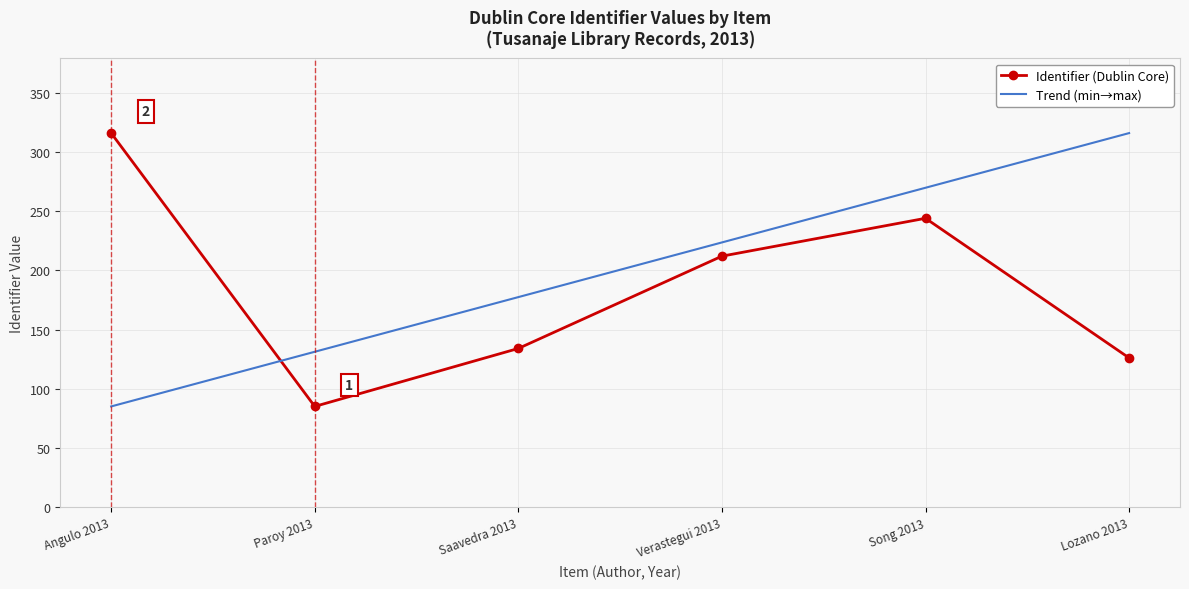

Reading left to right, list all the values displayed in this chart.

Identifier (Dublin Core): Angulo 2013=316.0	Paroy 2013=85.0	Saavedra 2013=134.0	Verastegui 2013=212.0	Song 2013=244.0	Lozano 2013=126.0
Trend (min→max): Angulo 2013=85.0	Paroy 2013=131.2	Saavedra 2013=177.4	Verastegui 2013=223.6	Song 2013=269.8	Lozano 2013=316.0